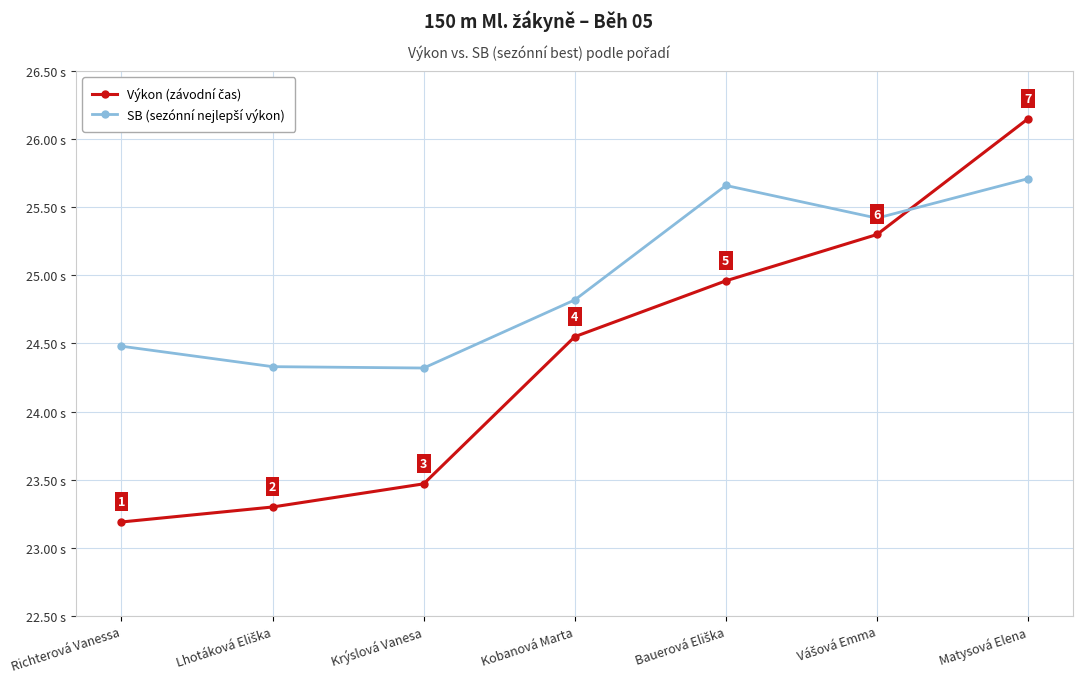

At which category is the sum across all series the highest?

Matysová Elena